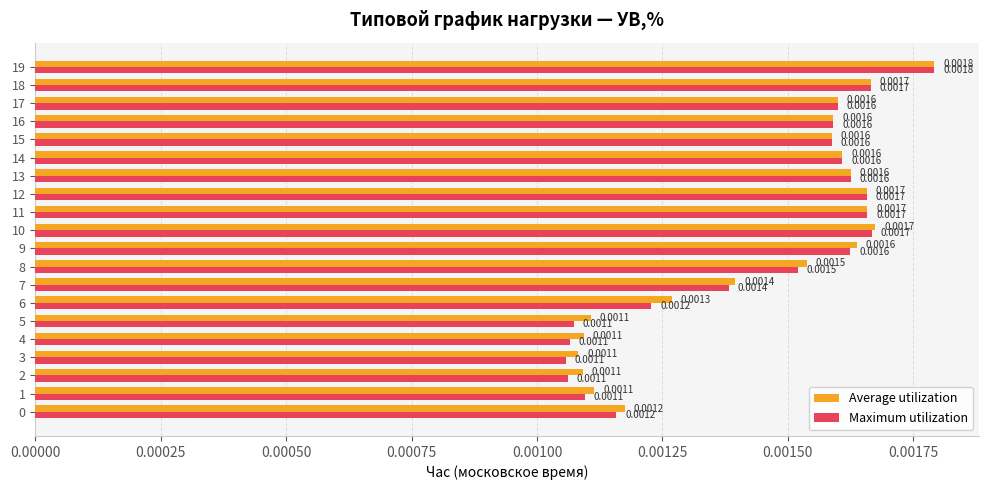

List the series in order of their overall mean, highest first.

Average utilization, Maximum utilization